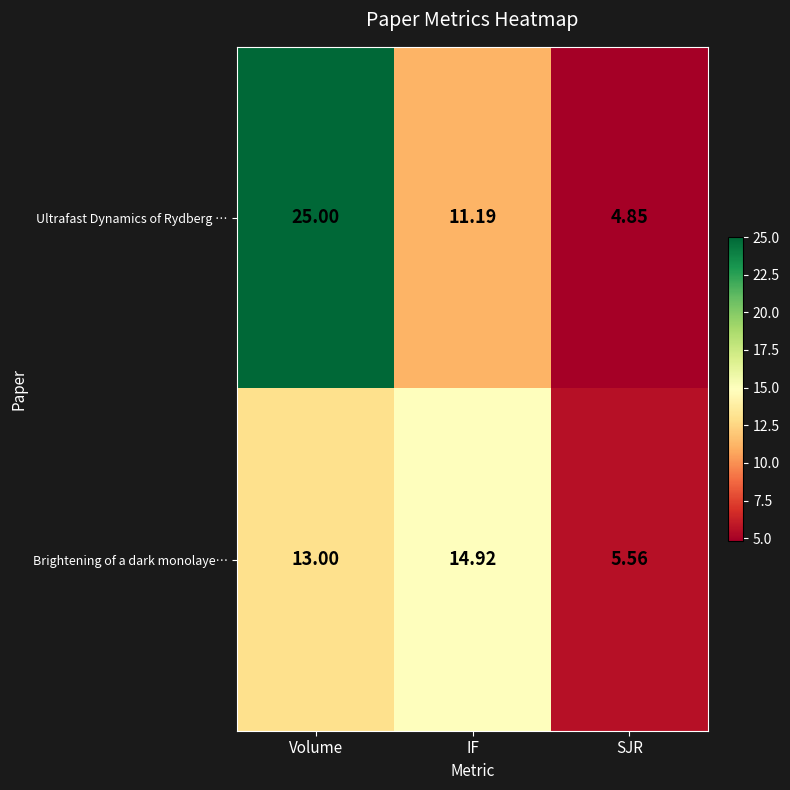

Where is Ultrafast Dynamics of Rydberg … nearest to the value 14?

IF